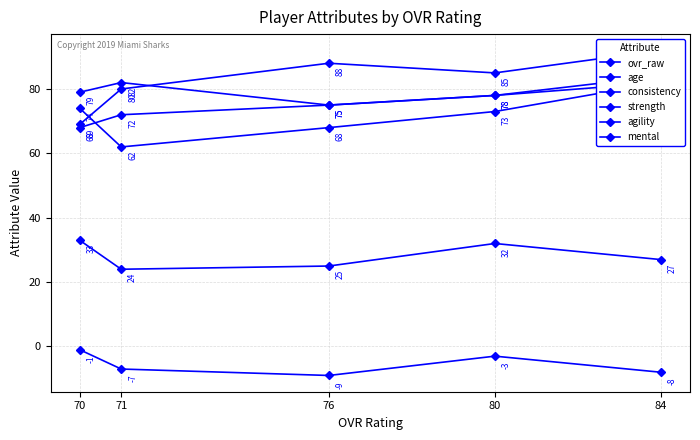

What is the average value of the agility series?

80